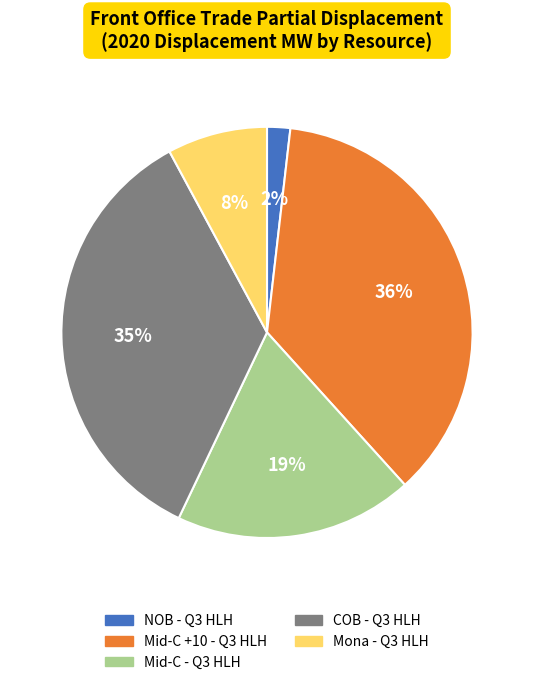

Does any single category account for the majority?

No